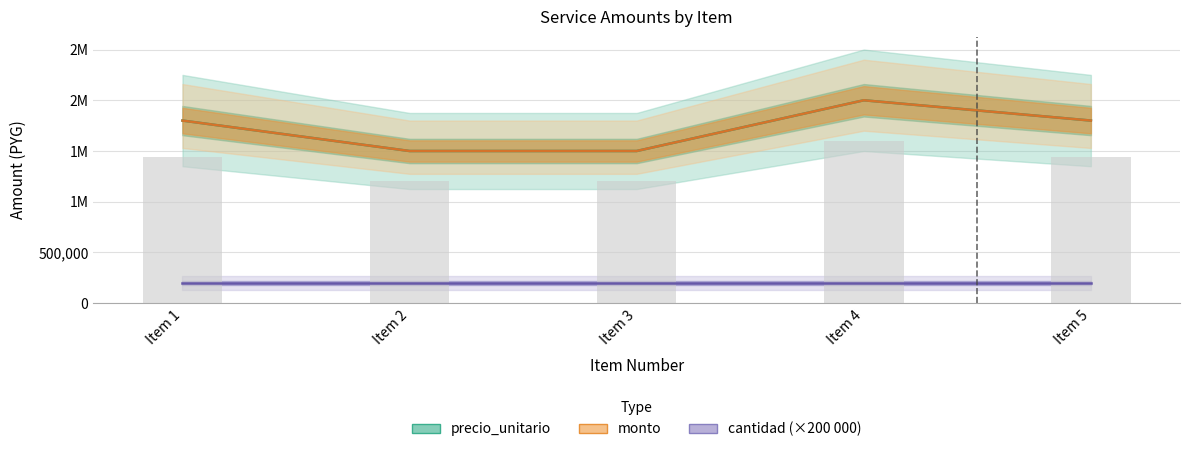

At which label does precio_unitario first exceed 1800000?

Item 4